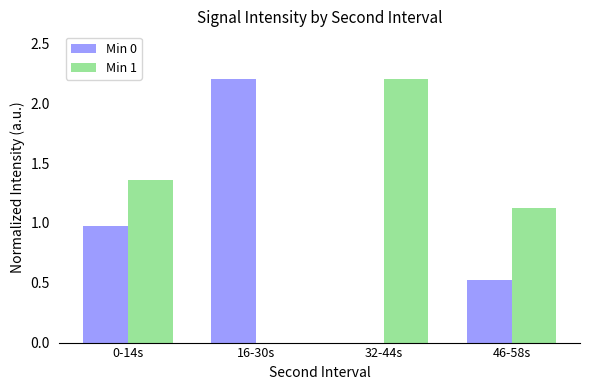

What is the difference between the Min 0 values at 46-58s and 32-44s?

0.5